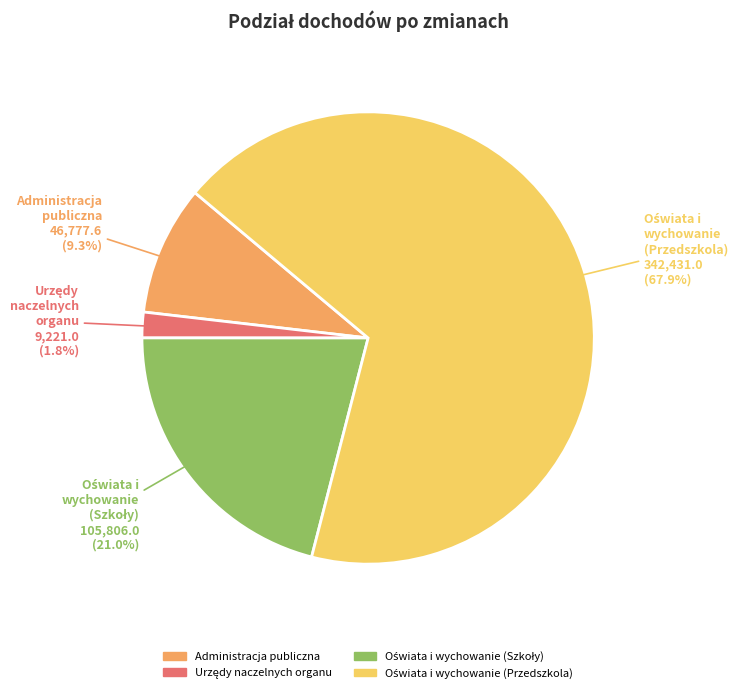

Is there any slice that represents more than half of the pie?

Yes